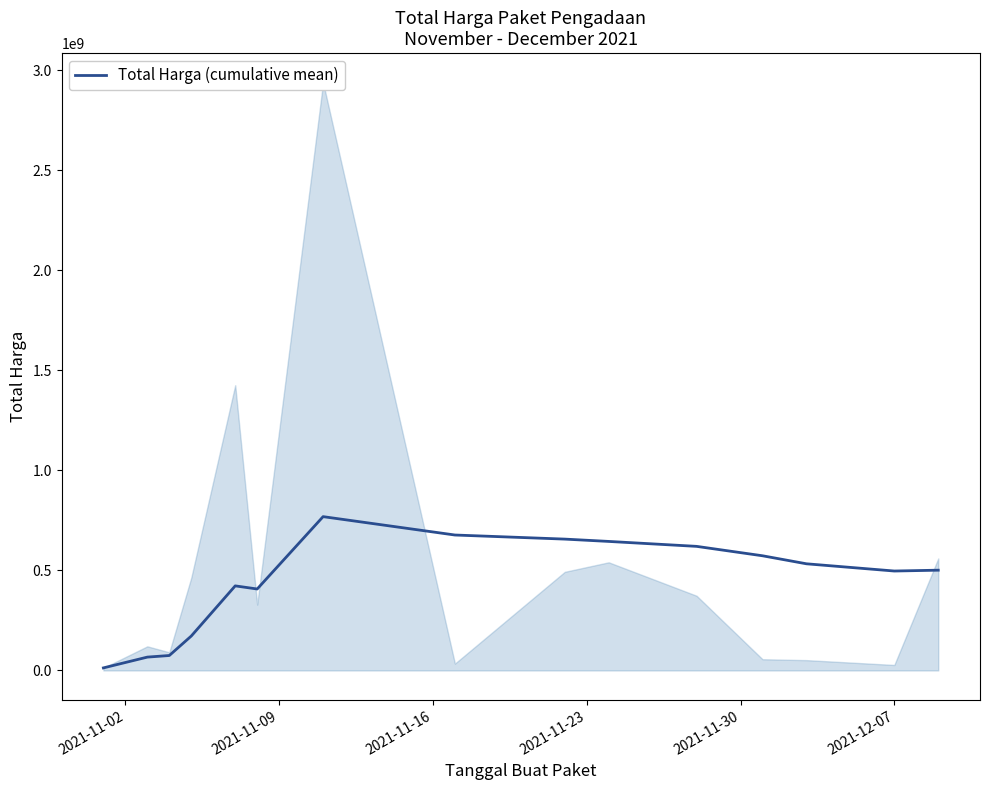

How many points are higher than both their immediate neighbors (excluding endpoints)?

2